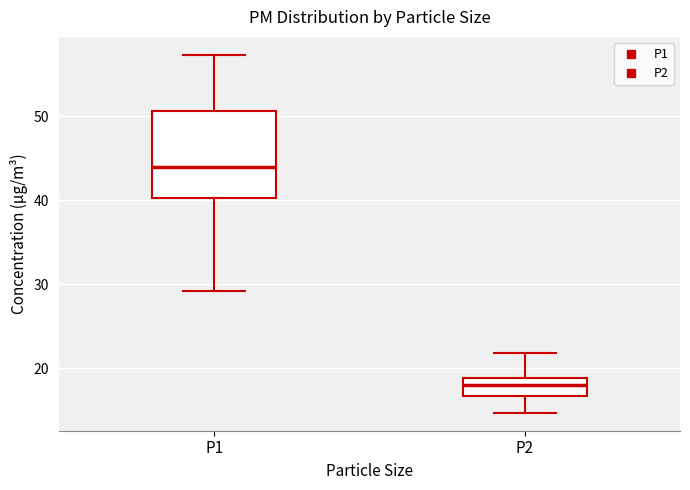

Which box has the lowest median line?

P2